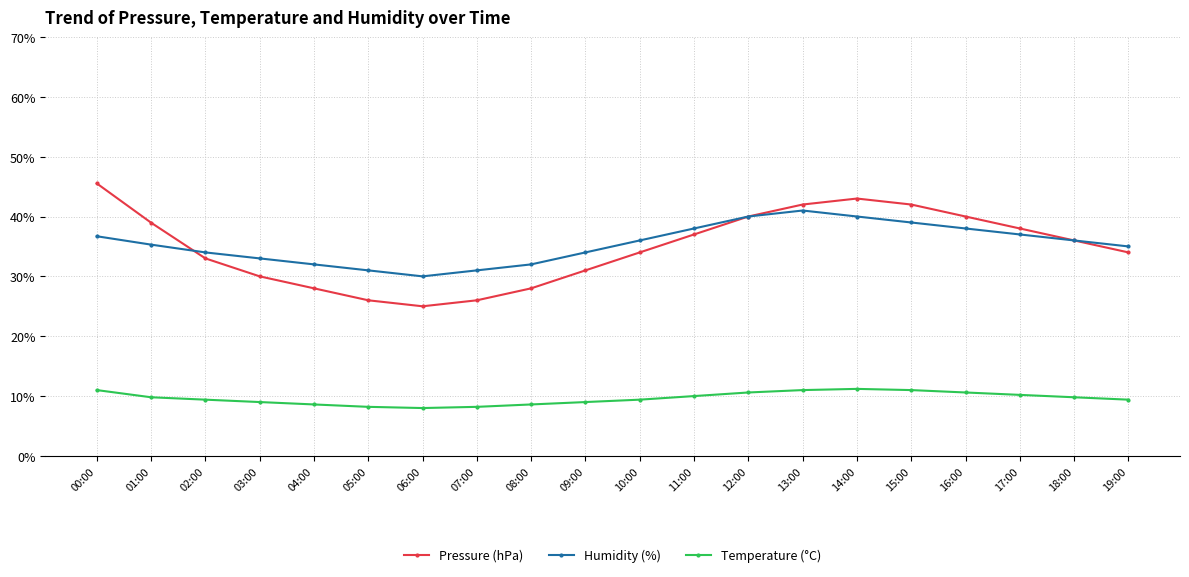

List the series in order of their peak value, lowest first.

Temperature (°C), Humidity (%), Pressure (hPa)